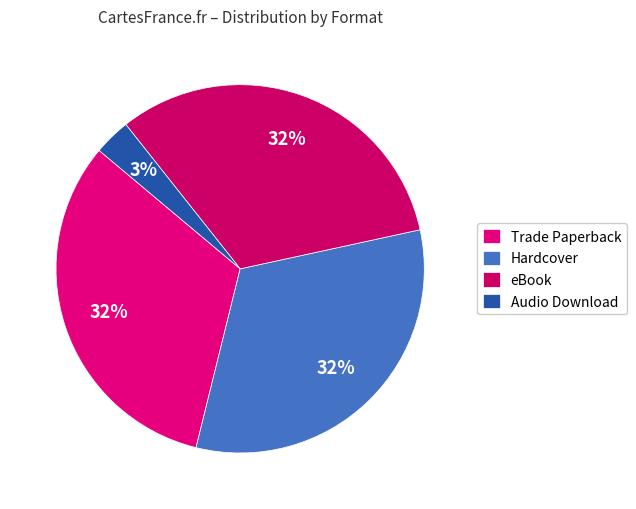

Approximately how many times larger is the value at Hardcover compared to eBook?

1.0